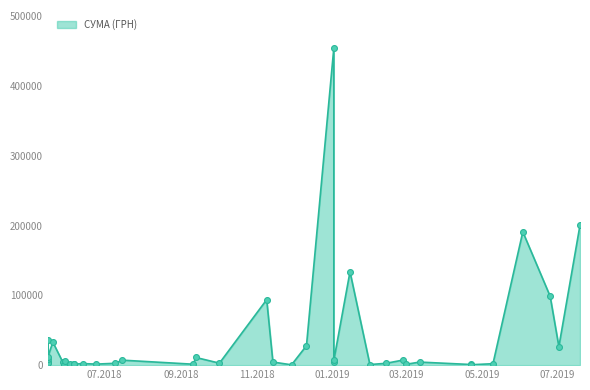

Which has a higher value, 14.06.2018 or 12.03.2019?

12.03.2019